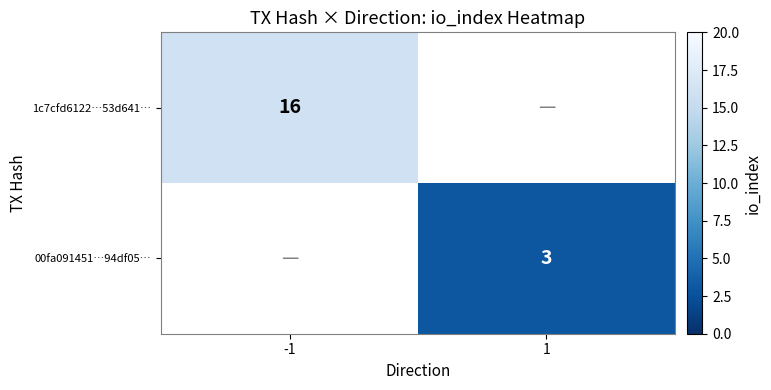

The 1c7cfd6122…53d641… series shows 16 at -1. True or false?

True